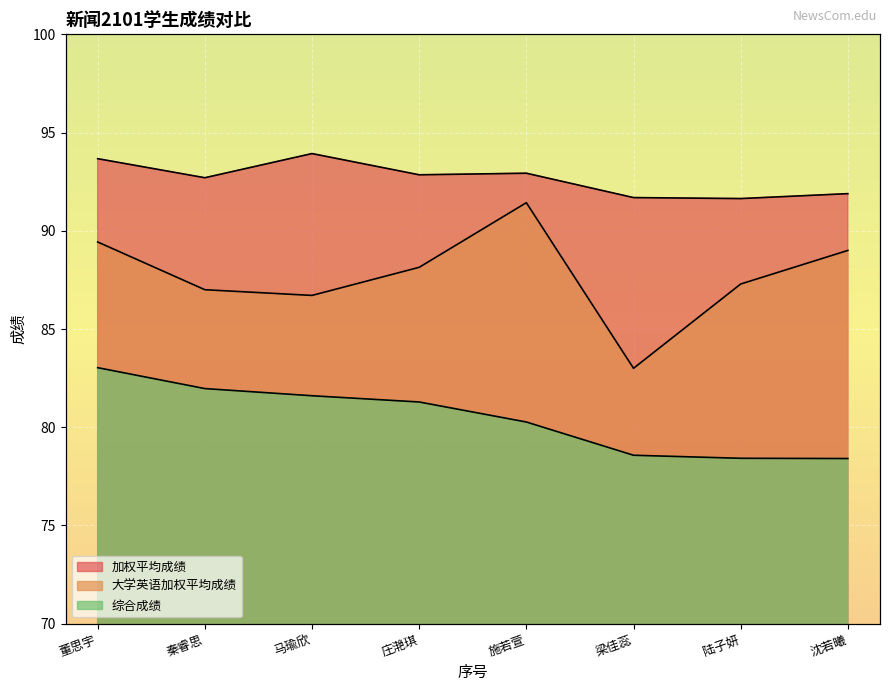

What is the total value across all series at 施若萱?

264.6